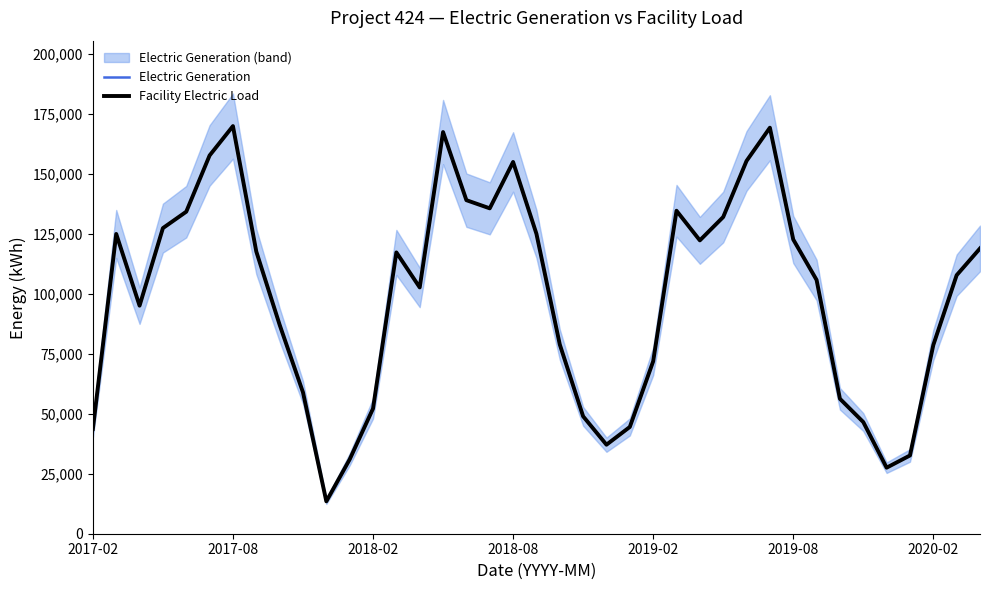

What is the smallest value displayed?

13488.7